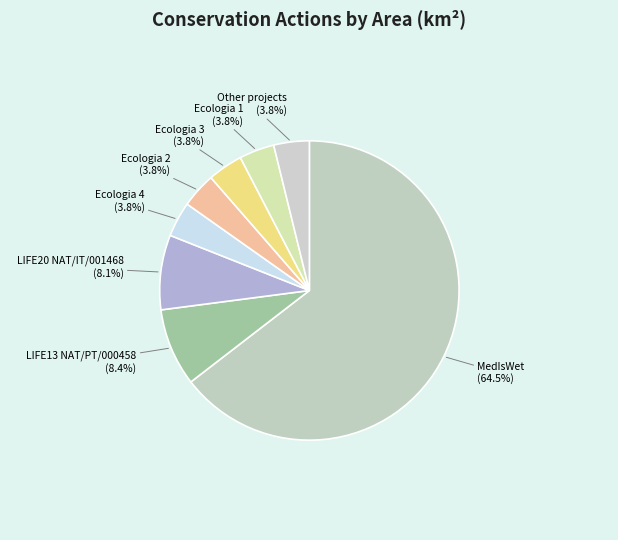

Which category has the biggest portion of the pie?

MedIsWet